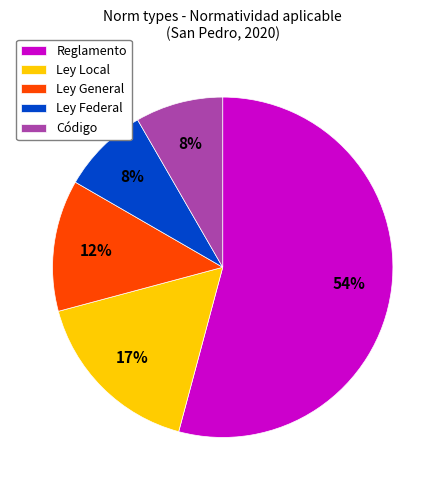

The Ley General slice represents 24% of the pie. True or false?

False